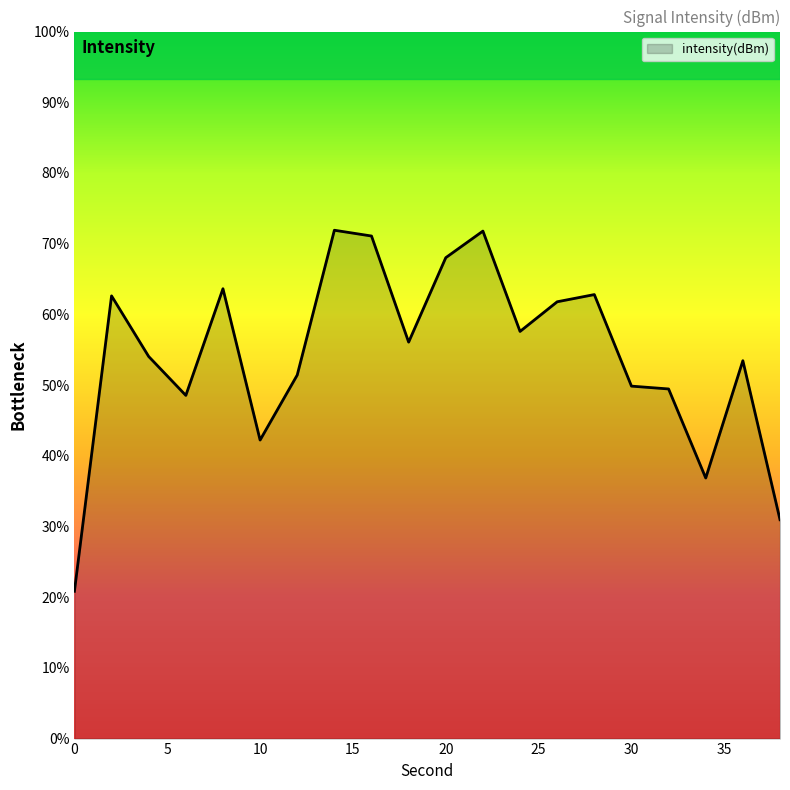

True or false: the data shows -36.0 at 36.

False